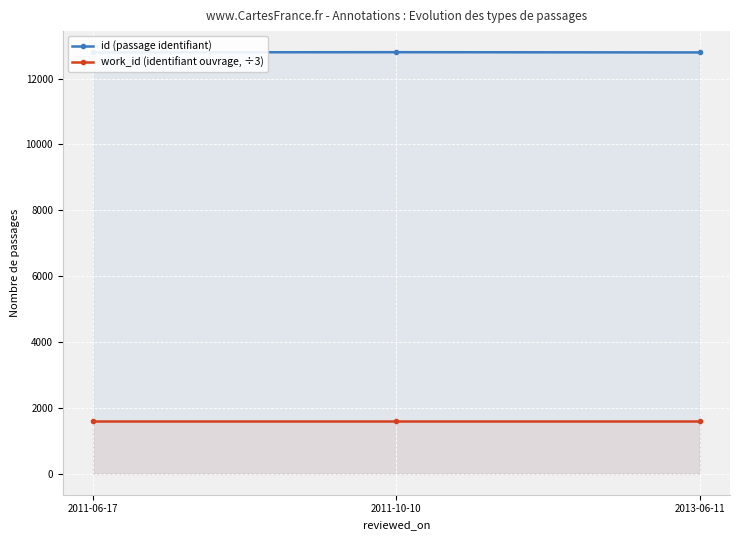

What is the label of the 3rd point from the left?

2013-06-11